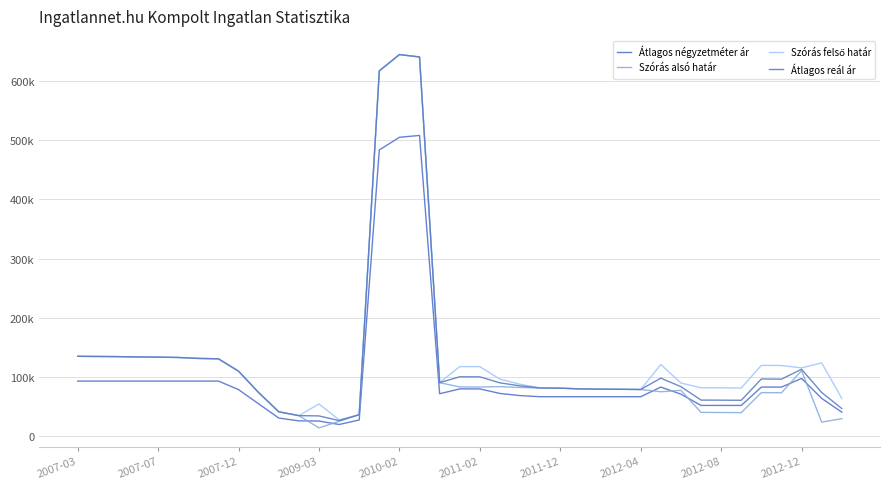

At which label does Szórás alsó határ first exceed 81405?

2007-03